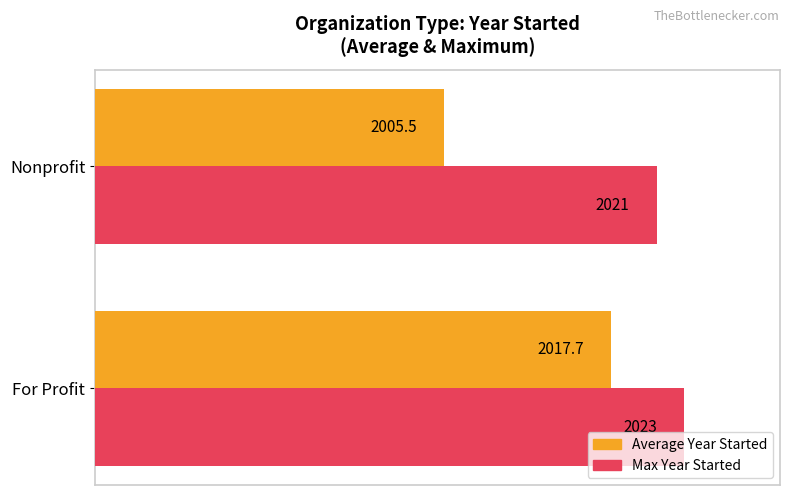

At how many categories does at least one series exceed 2019?

2